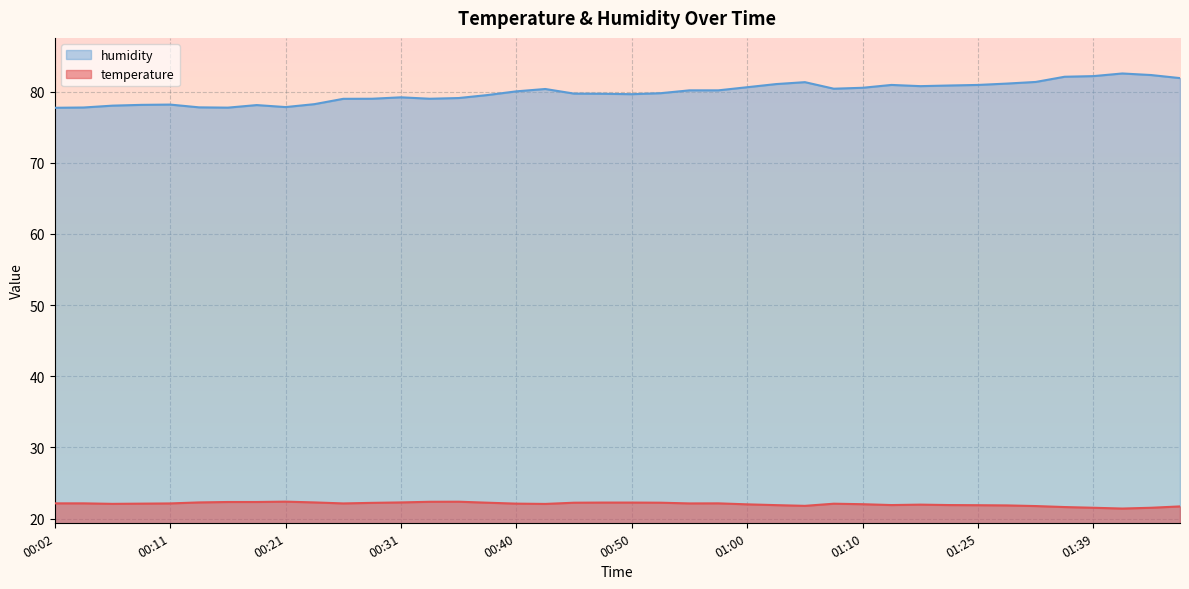

At which label is temperature closest to 21?

01:41